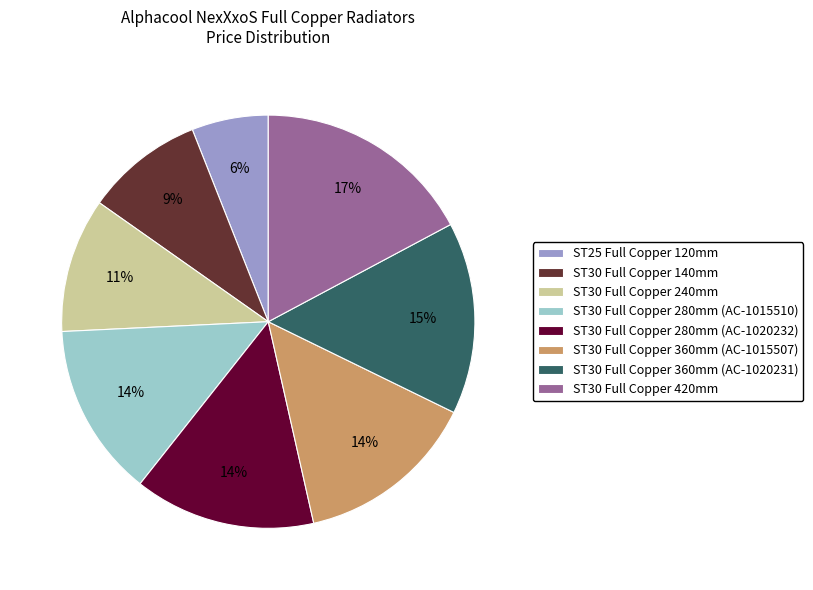

To the nearest percent, what is the difference between the ST30 Full Copper 140mm and ST25 Full Copper 120mm slice percentages?

3%